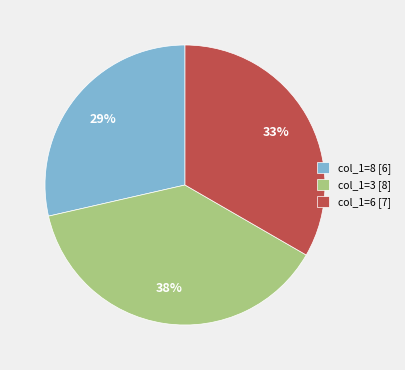

How many segments does this pie chart have?

3